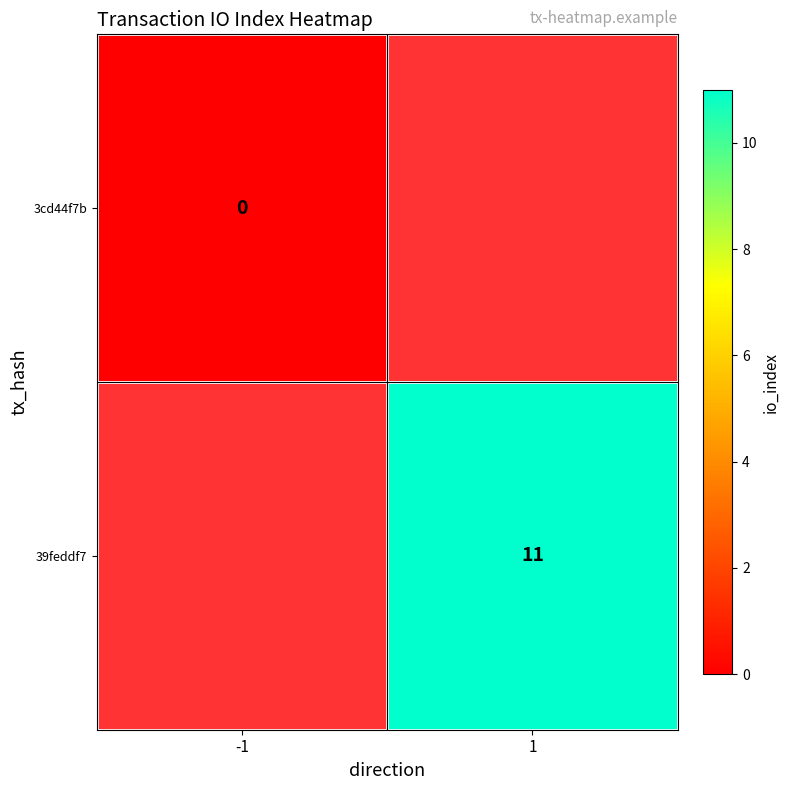

Is it true that 39feddf7 equals 3 at 1?

False